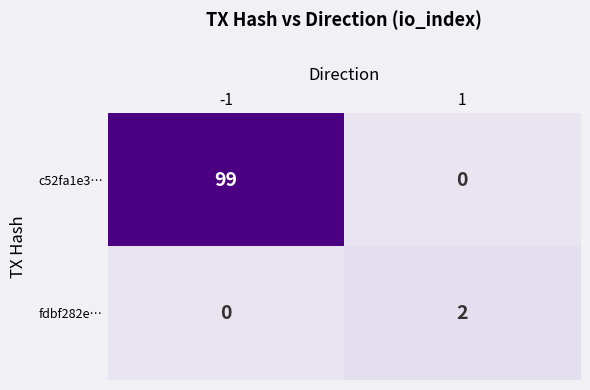

What is the difference between the c52fa1e3… values at 1 and -1?

99